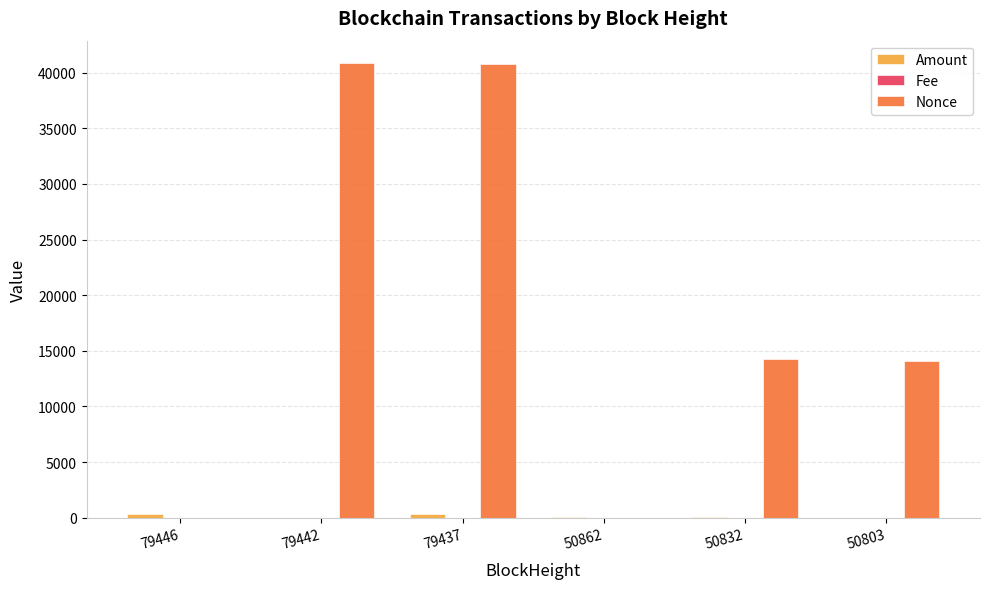

Which series has the largest total across all categories?

Nonce